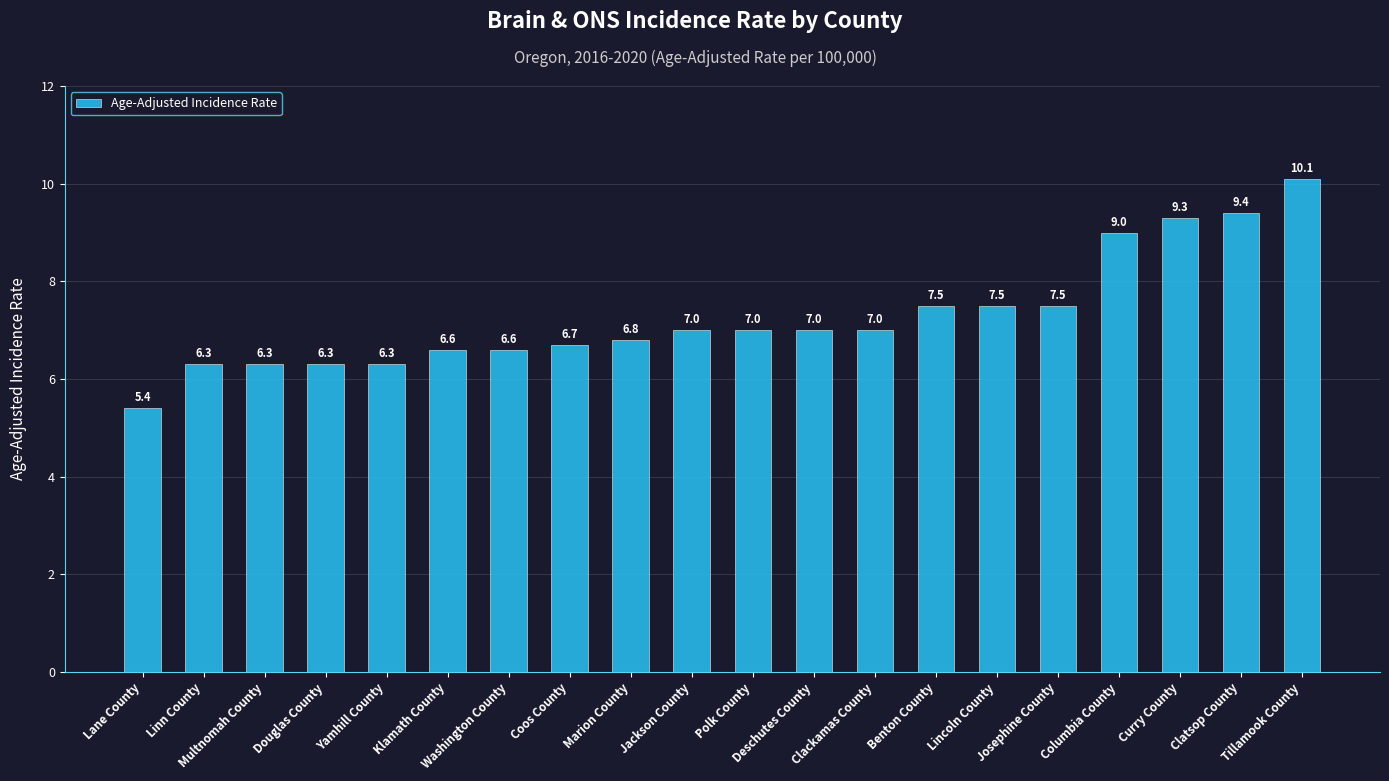

What is the difference between the values at Klamath County and Tillamook County?

3.5